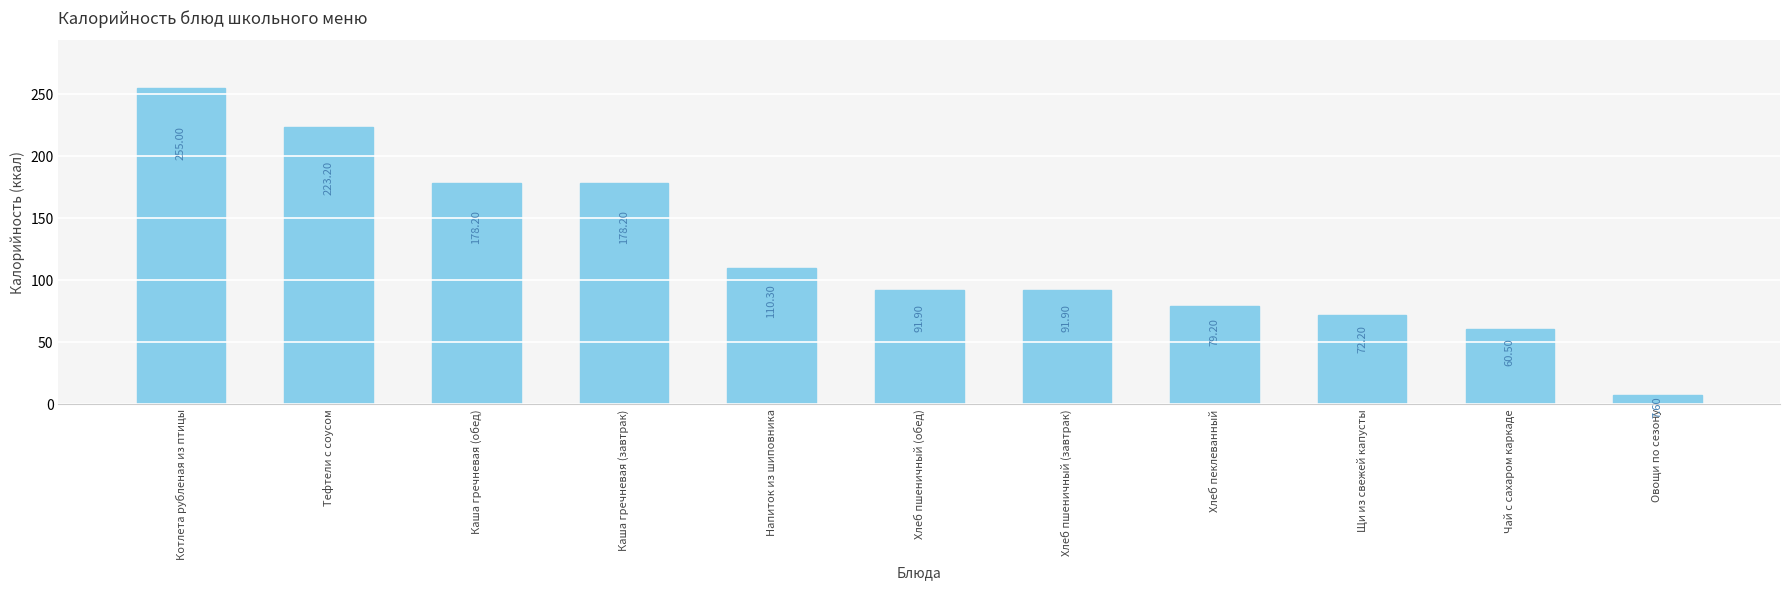

What is the value of the 7th bar from the left?

91.9